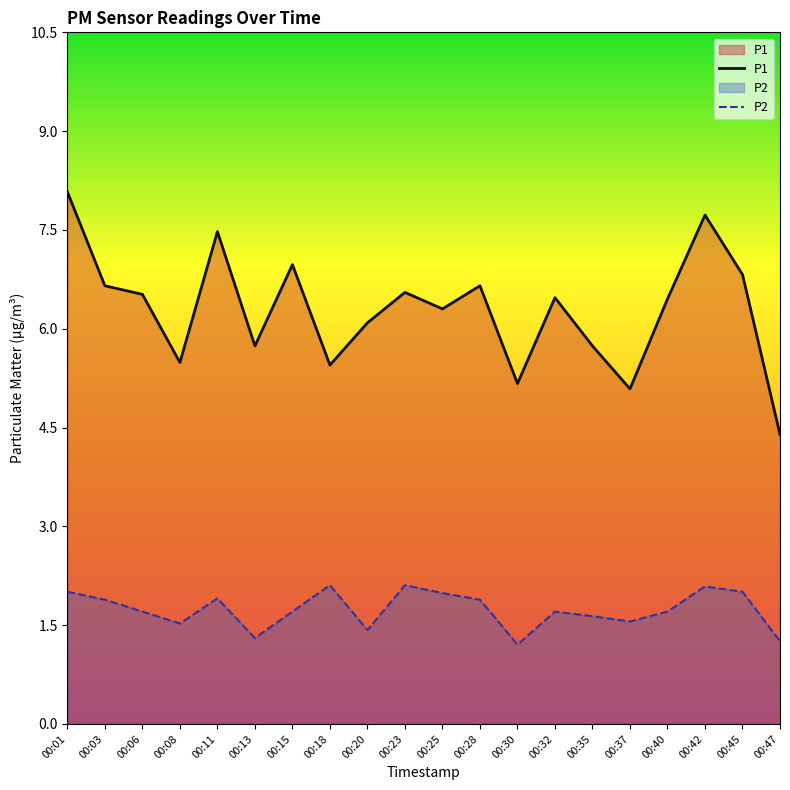

True or false: P2 has more than 0 interior local peaks.

True